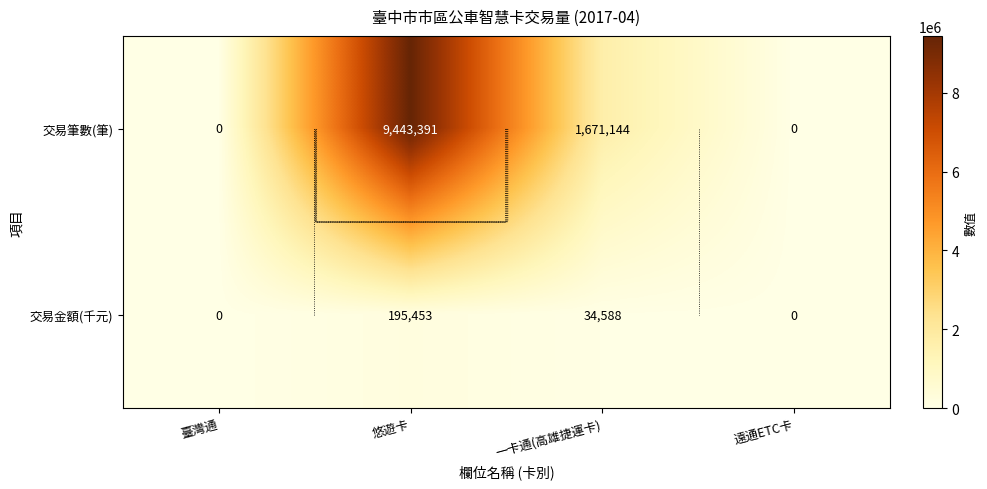

At which label does 交易金額(千元) reach its peak?

悠遊卡